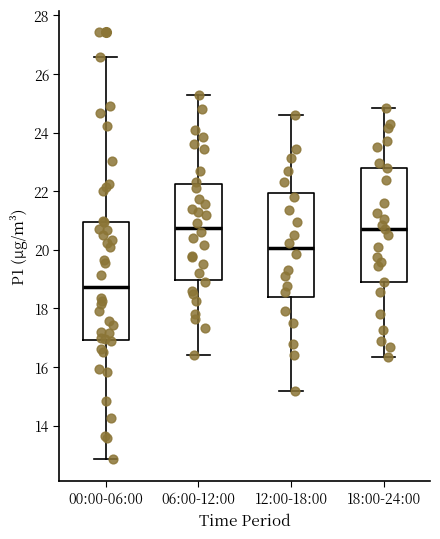

Reading left to right, read every box against the y-axis: the position of its median line, the range the box covers, and the ends of its whiskers. The values are not printed on the chart, so give them approximately, as read against the axis.

00:00-06:00: median 18.8, box 17.0 to 21.0, whiskers 12.8 to 26.6
06:00-12:00: median 20.8, box 19.0 to 22.2, whiskers 16.4 to 25.4
12:00-18:00: median 20.0, box 18.4 to 22.0, whiskers 15.2 to 24.6
18:00-24:00: median 20.8, box 19.0 to 22.8, whiskers 16.4 to 24.8